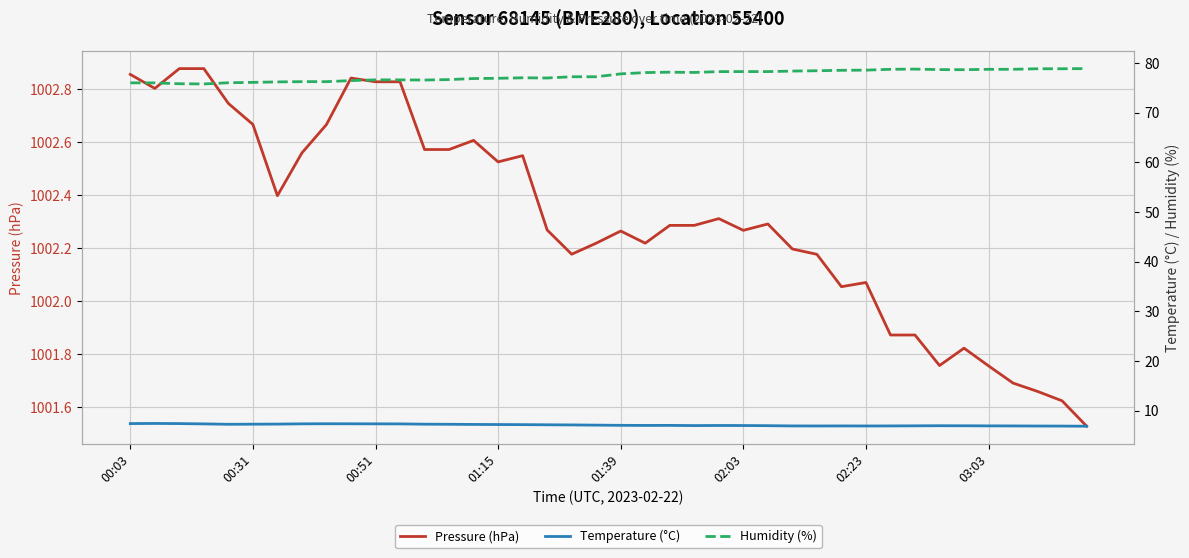

True or false: Pressure (hPa) and Temperature (°C) intersect in this chart.

False